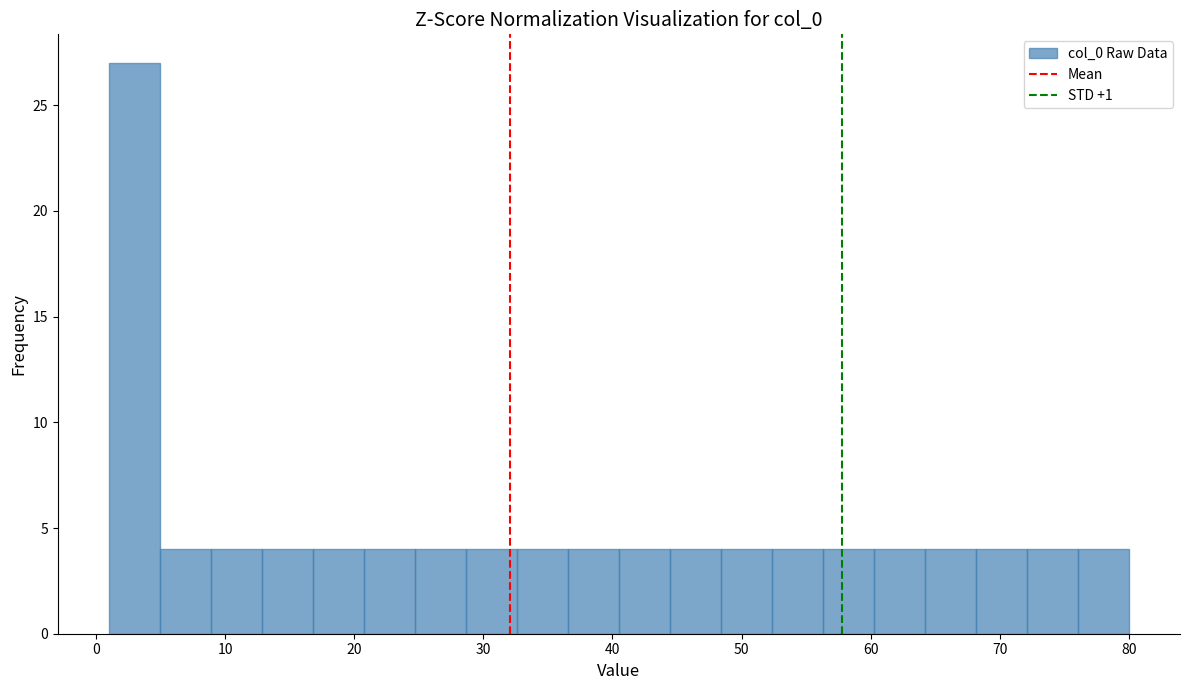

Around what value on the x-axis is the tallest bar? Give the approximate position of its centre, as read against the axis.

3